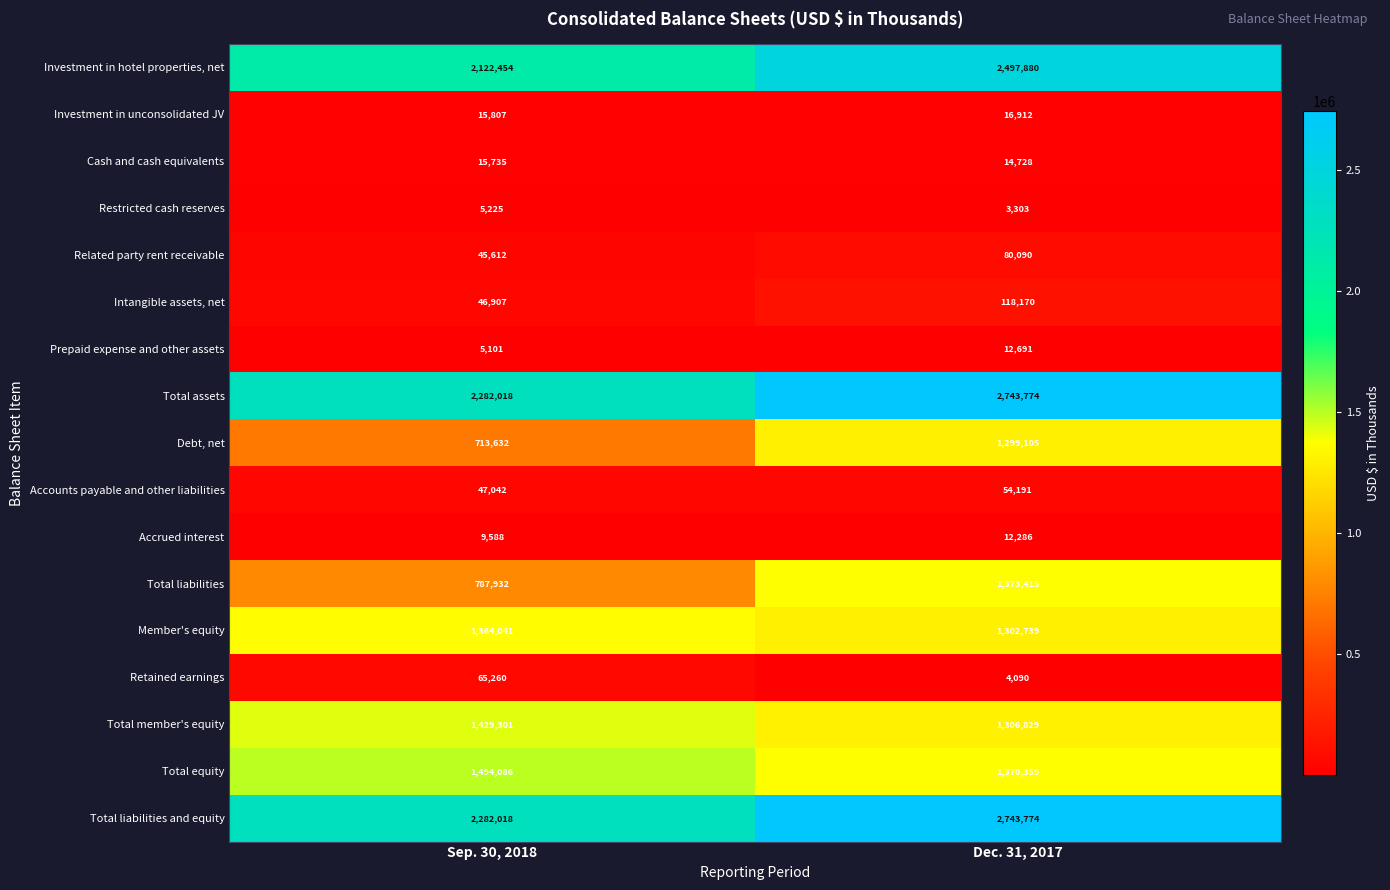

What is the smallest value displayed?

3303